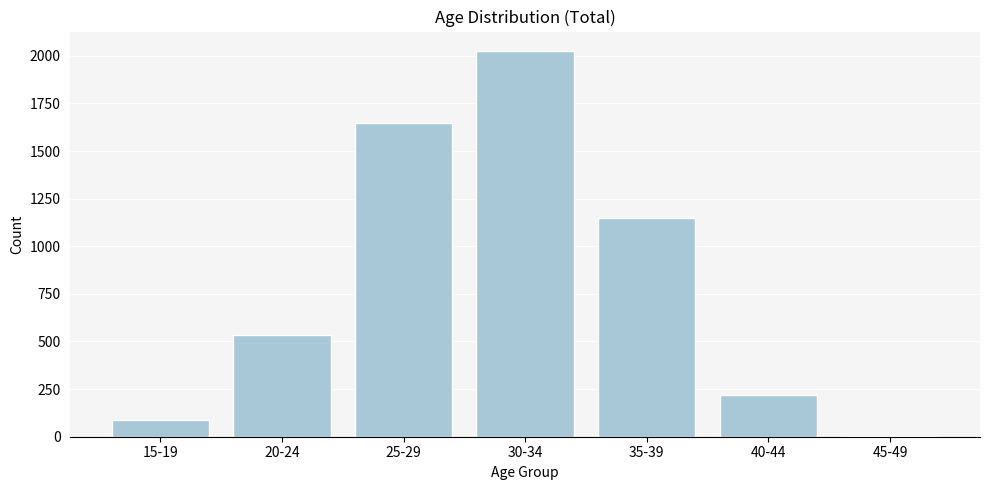

Reading right to left, what are all the values shown in this chart?

45-49=3	40-44=219	35-39=1146	30-34=2026	25-29=1648	20-24=532	15-19=90